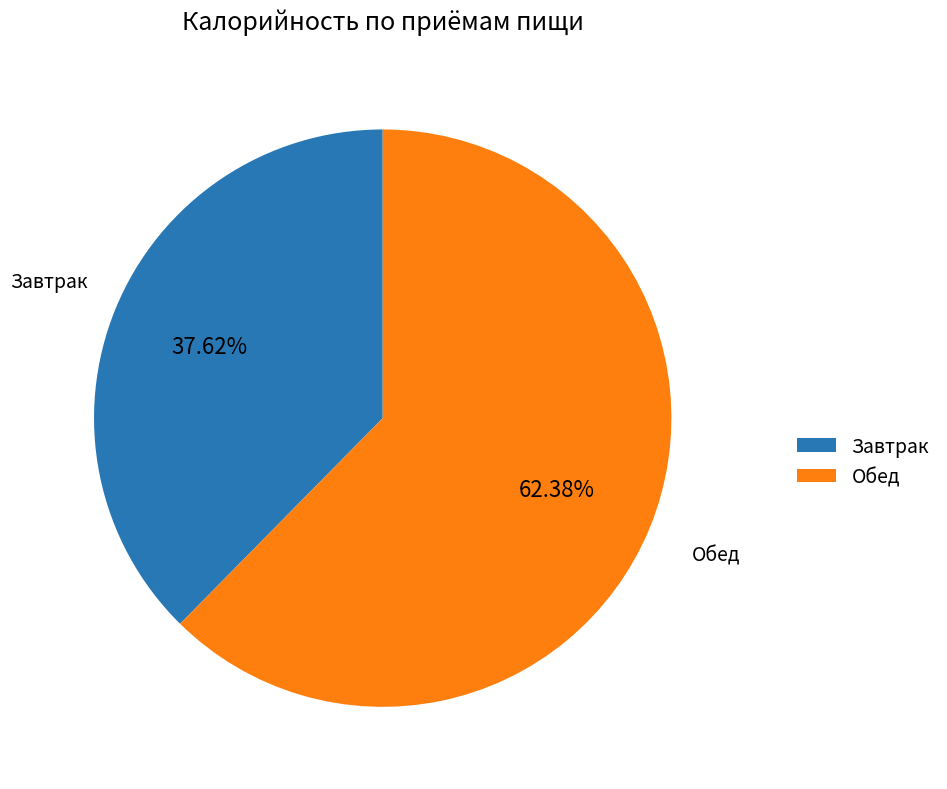

Which slice is the smallest?

Завтрак